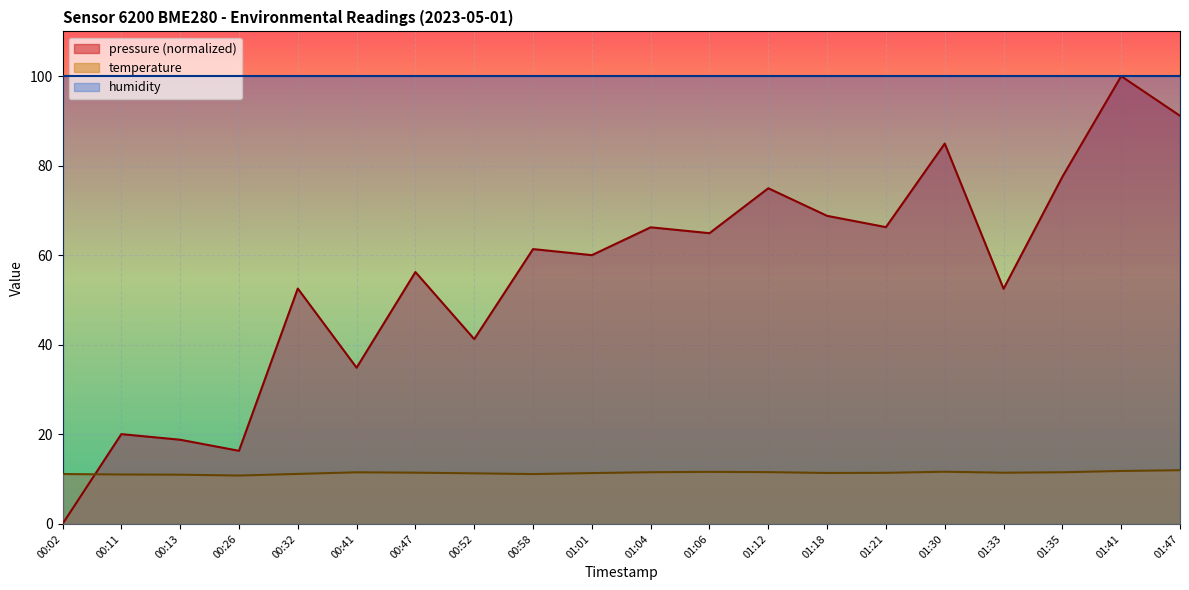

How many times do pressure and temperature cross each other?

1